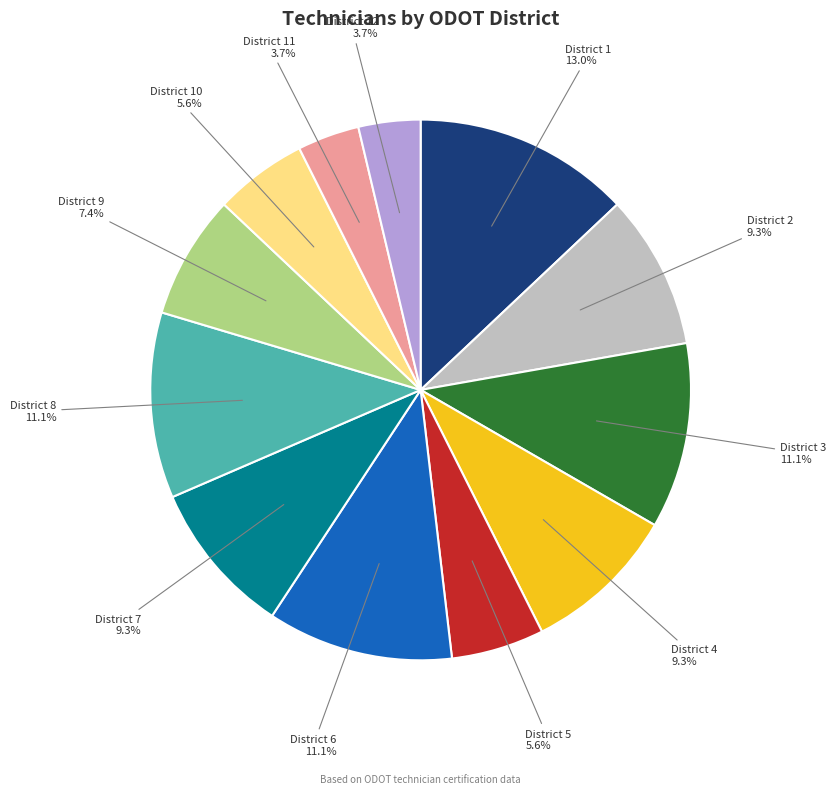

Which category has the biggest portion of the pie?

District 1